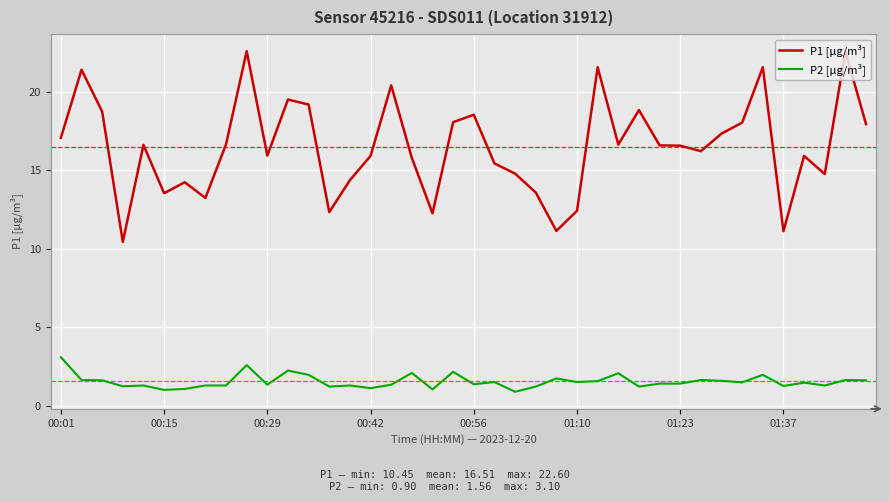

What is the smallest value displayed?

0.9